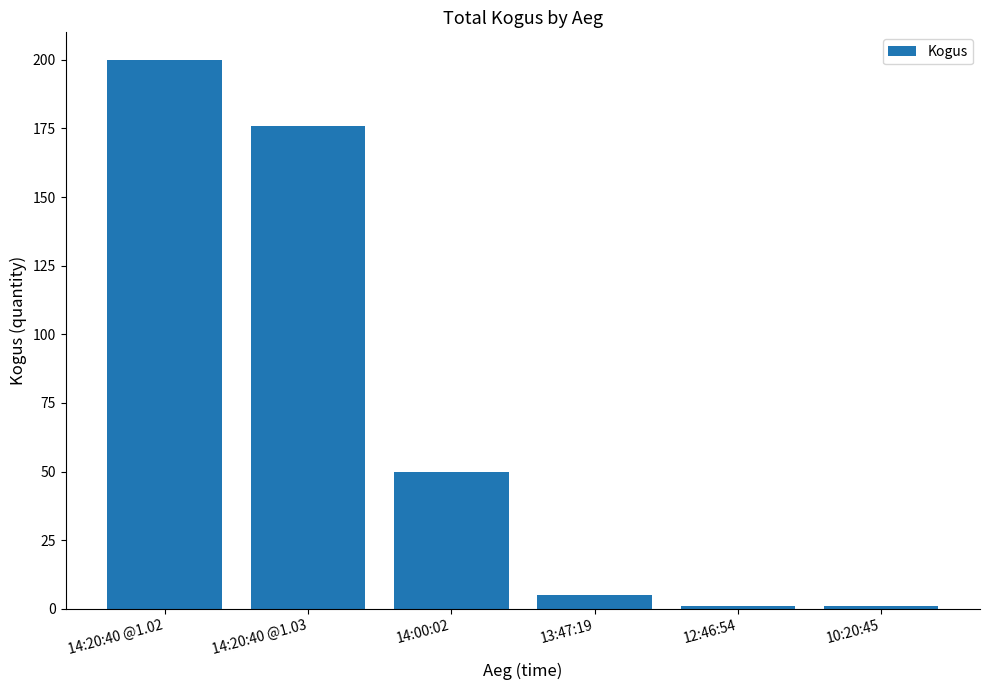

What is the label of the 1st bar from the right?

10:20:45